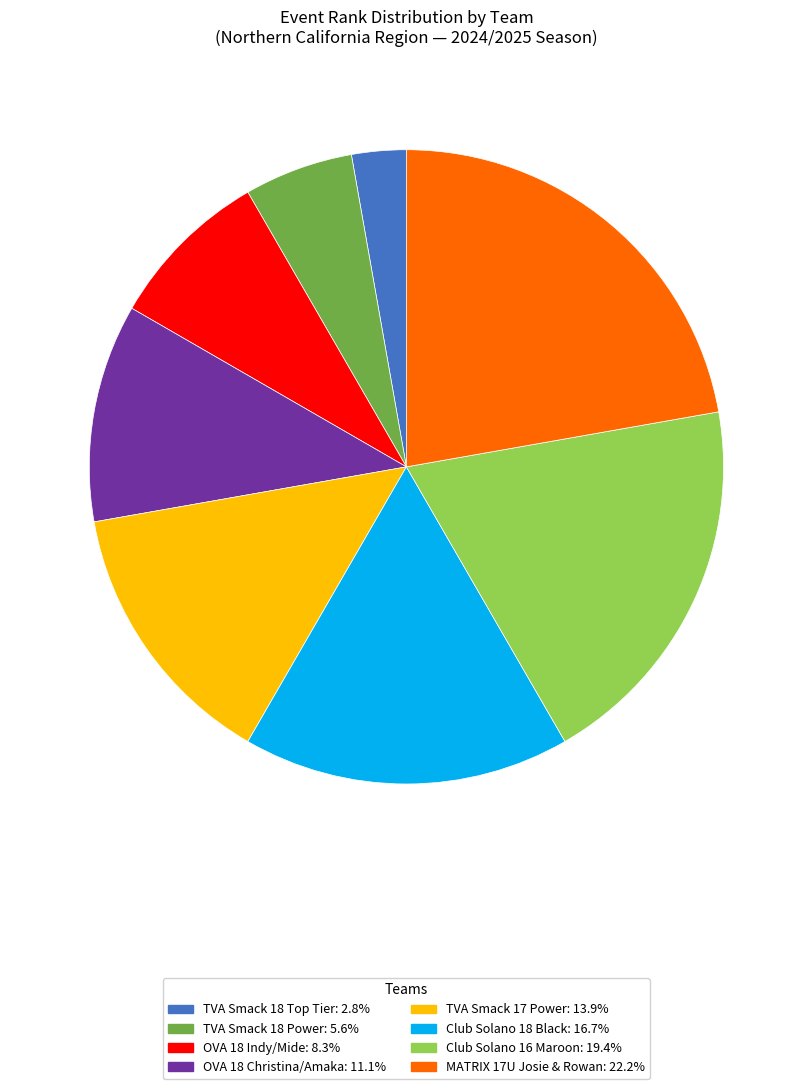

Which category has the biggest portion of the pie?

MATRIX 17U Josie & Rowan